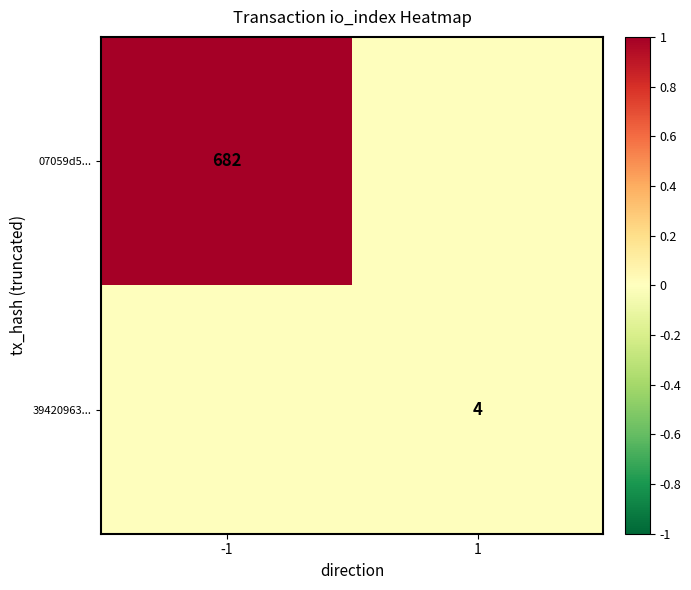

The value of 07059d5... at -1 is 682. True or false?

True